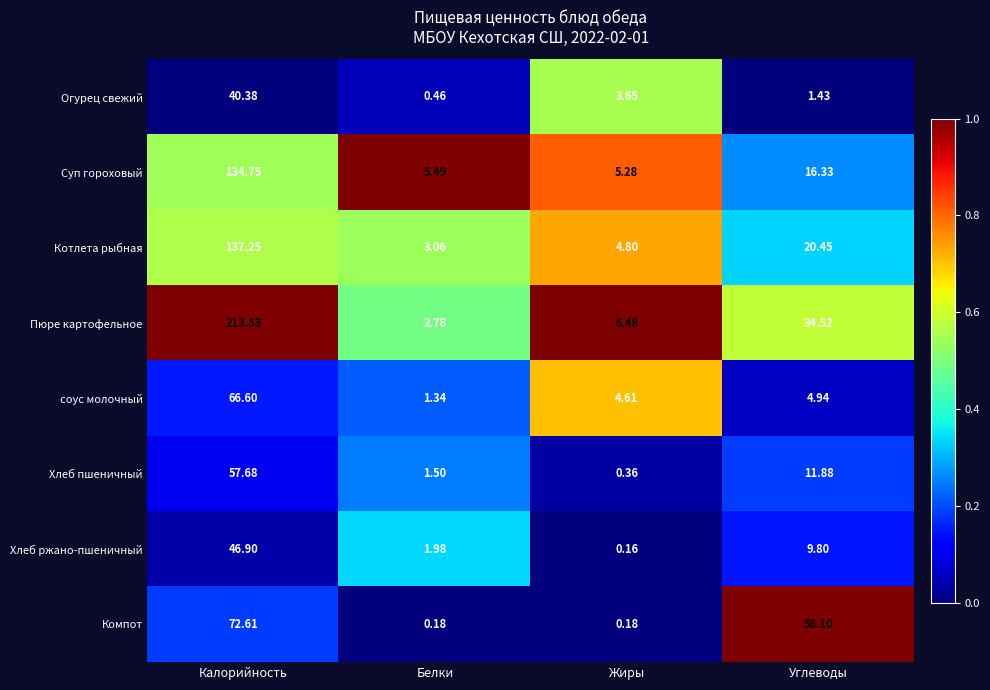

Which series has the widest spread of values?

Пюре картофельное